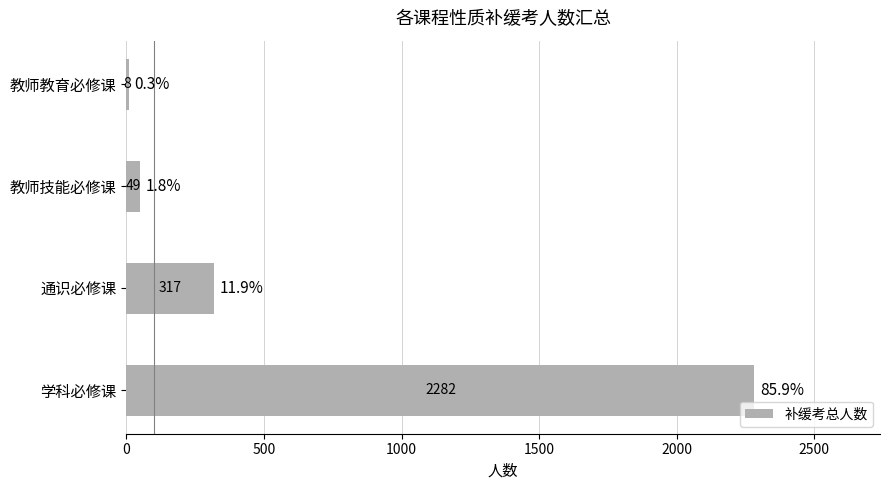

Approximately how many times larger is the value at 通识必修课 compared to 教师教育必修课?

39.6